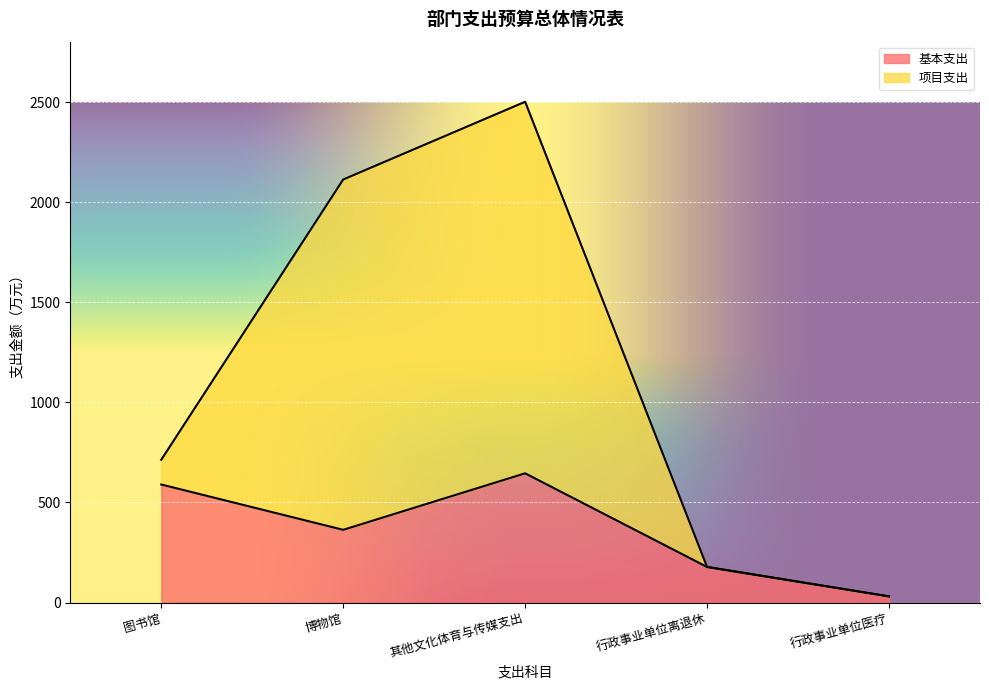

True or false: 基本支出 and 项目支出 intersect in this chart.

False